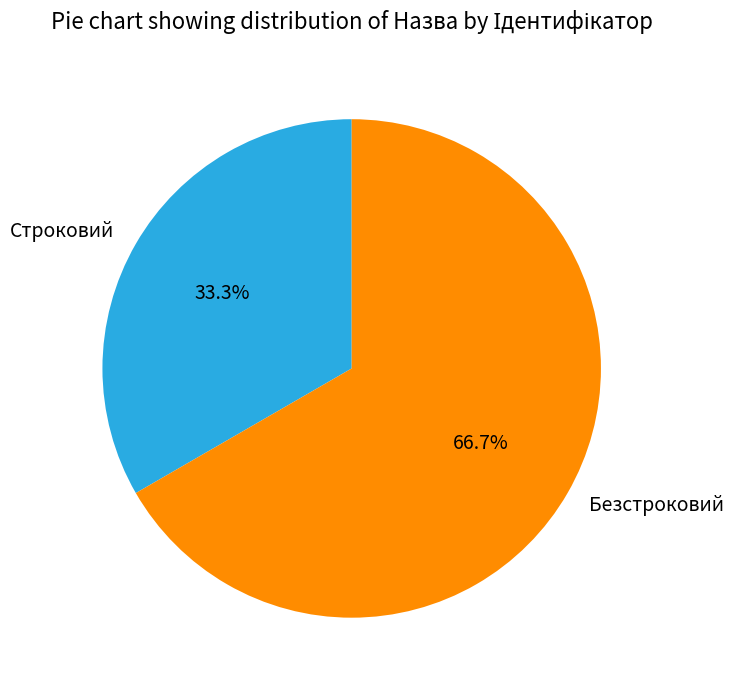

Approximately how many times larger is the value at Безстроковий compared to Строковий?

2.0